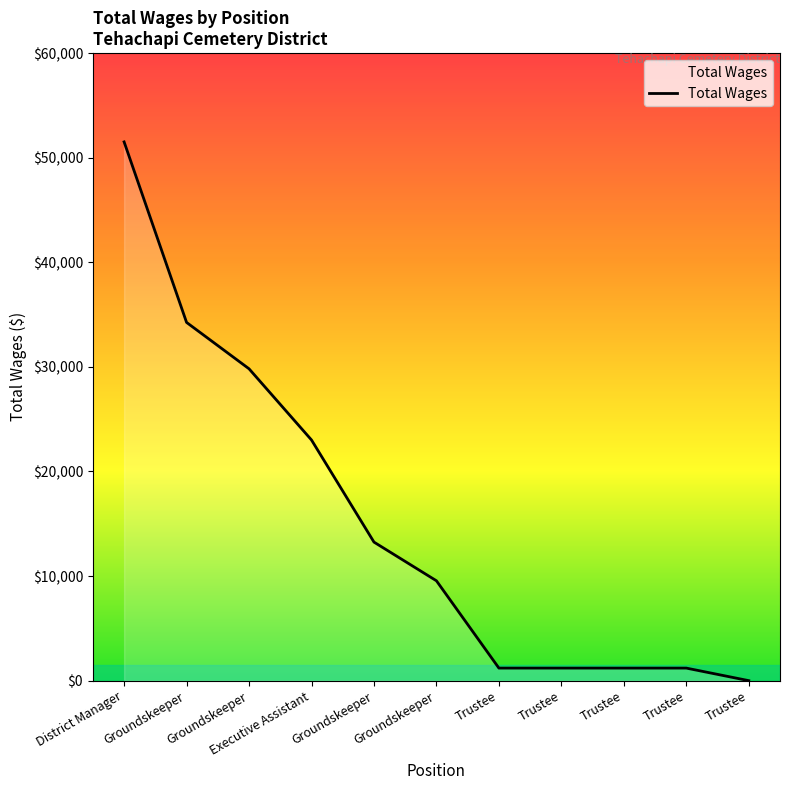

Does the chart display data point markers on the line(s)?

No